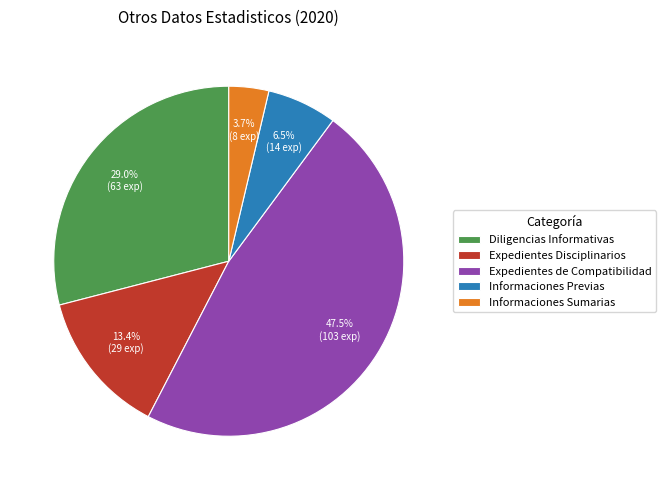

Does any single category account for the majority?

No